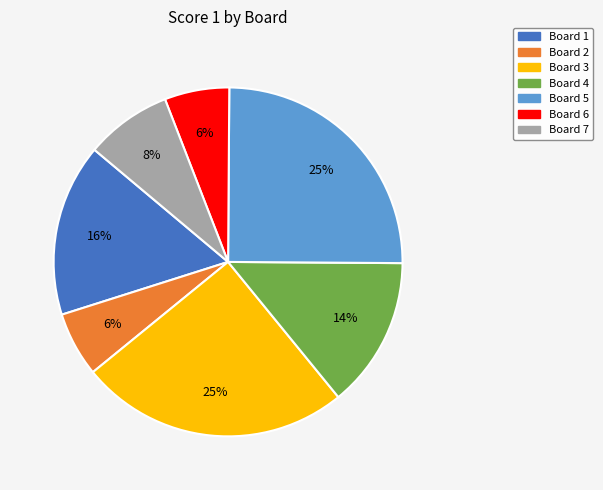

To the nearest percent, what percentage of the pie is Board 1?

16%